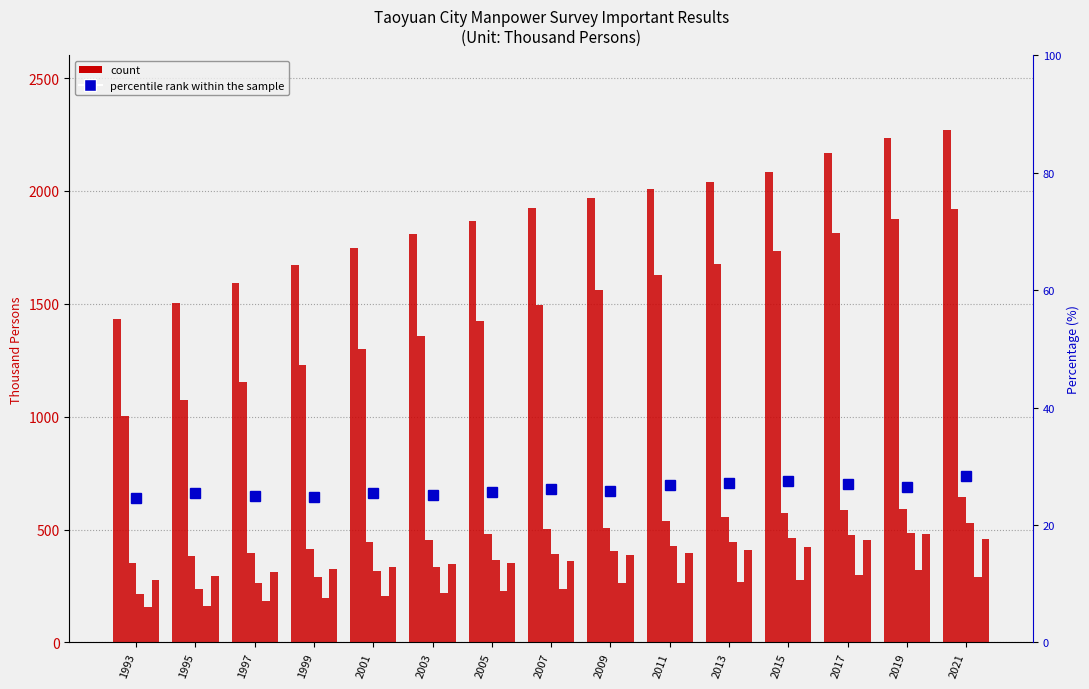

What is the smallest value displayed?

157